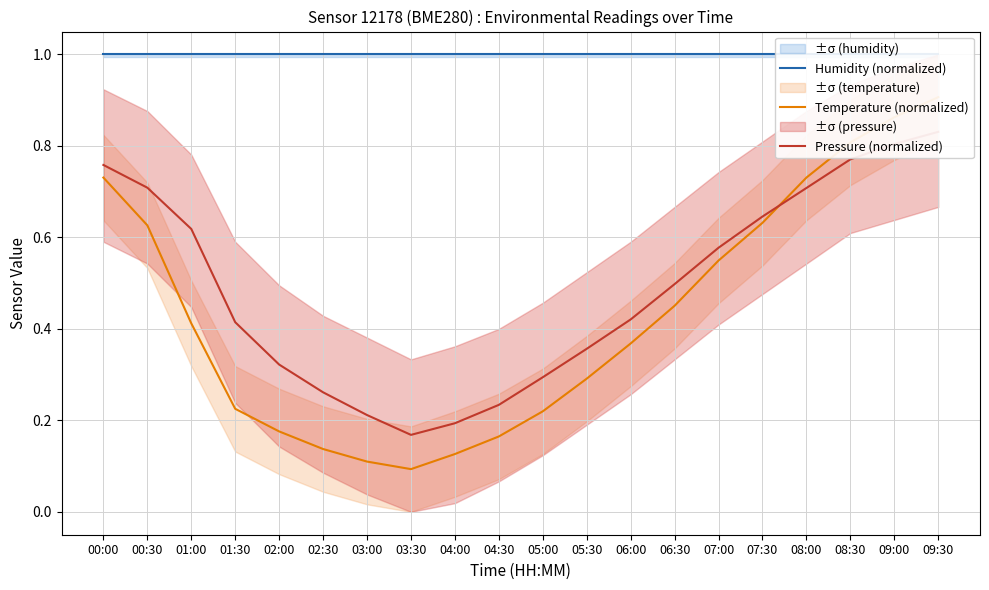

Rank the series at 08:30 from highest to lowest value.

Humidity (normalized), Temperature (normalized), Pressure (normalized)